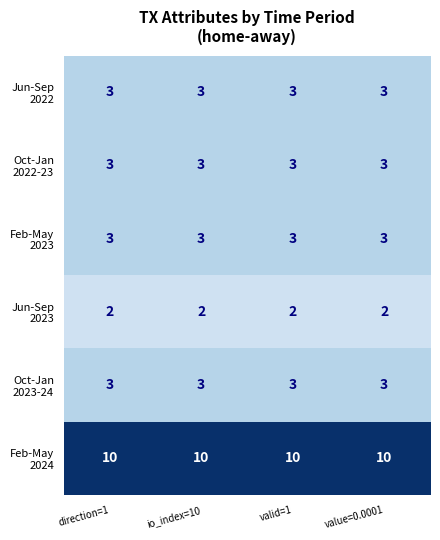

What is the spread (max minus min) of values at direction=1?

8